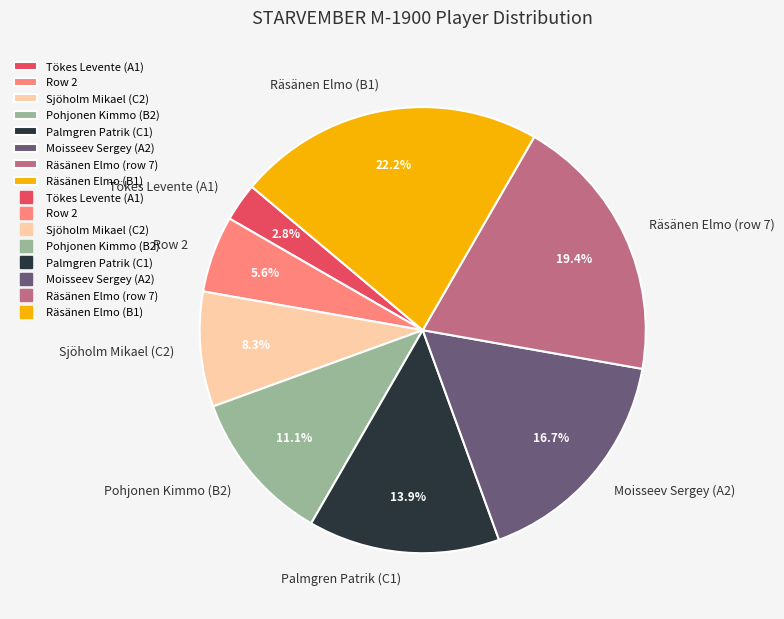

The Palmgren Patrik (C1) slice represents 3% of the pie. True or false?

False